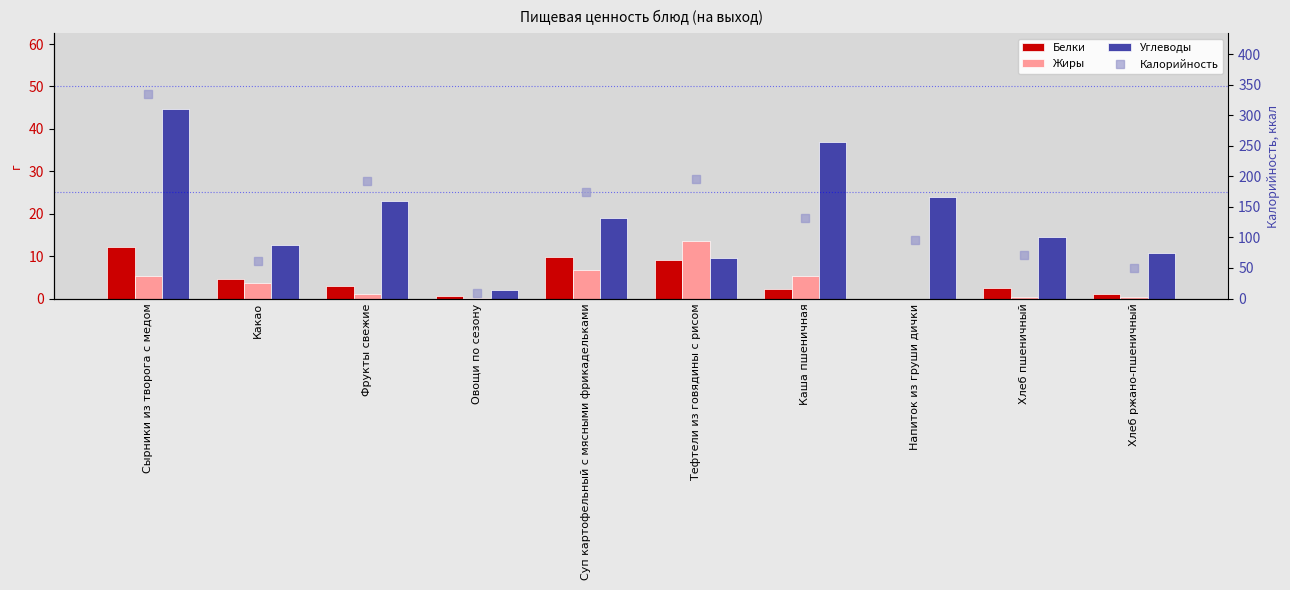

What is the maximum value shown in the chart?

334.3